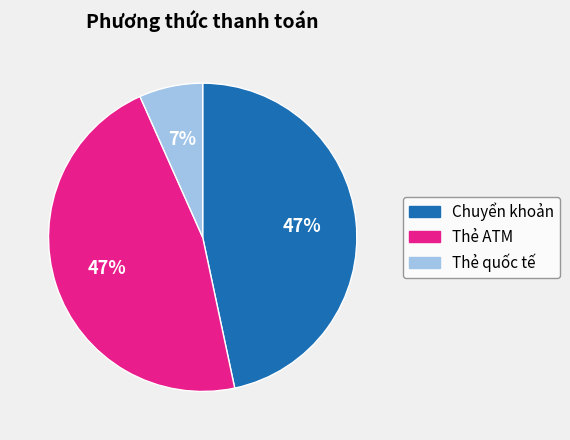

Do Thẻ quốc tế and Thẻ ATM together represent more than half of the pie?

Yes